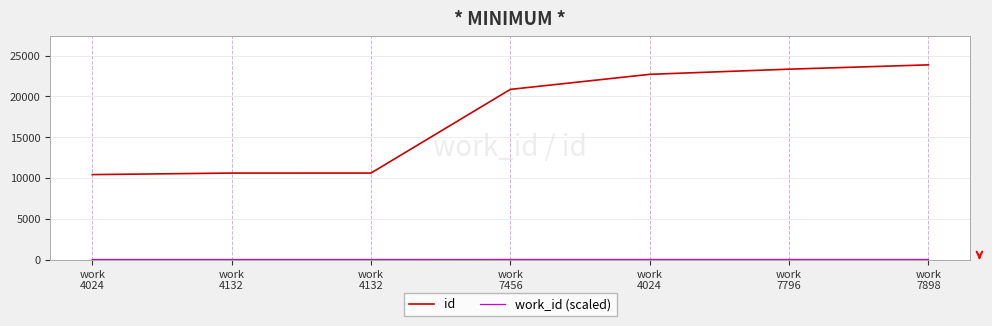

Is this an area chart (filled region under the line)?

No